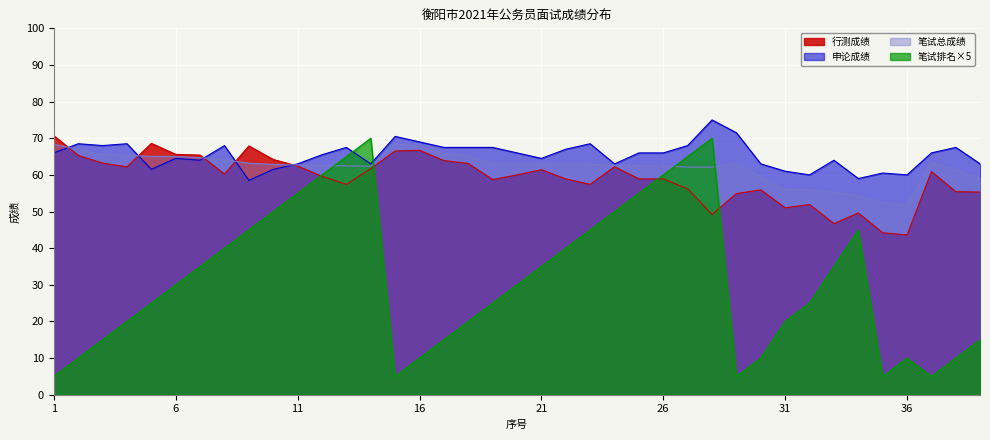

After their last crossing, which series has the higher values: 申论成绩 or 笔试排名?

申论成绩